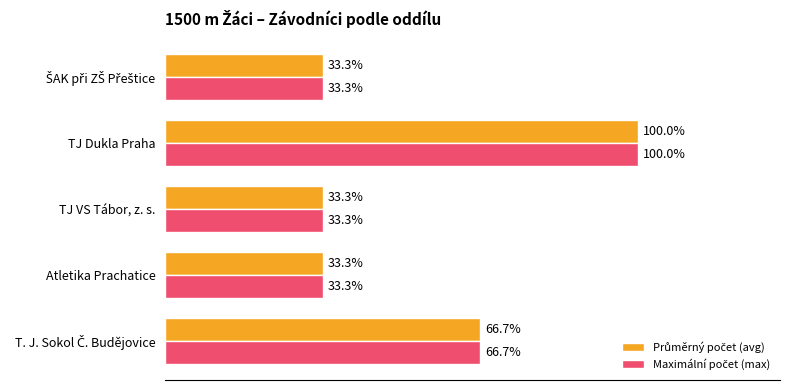

At which category is the sum across all series the highest?

TJ Dukla Praha